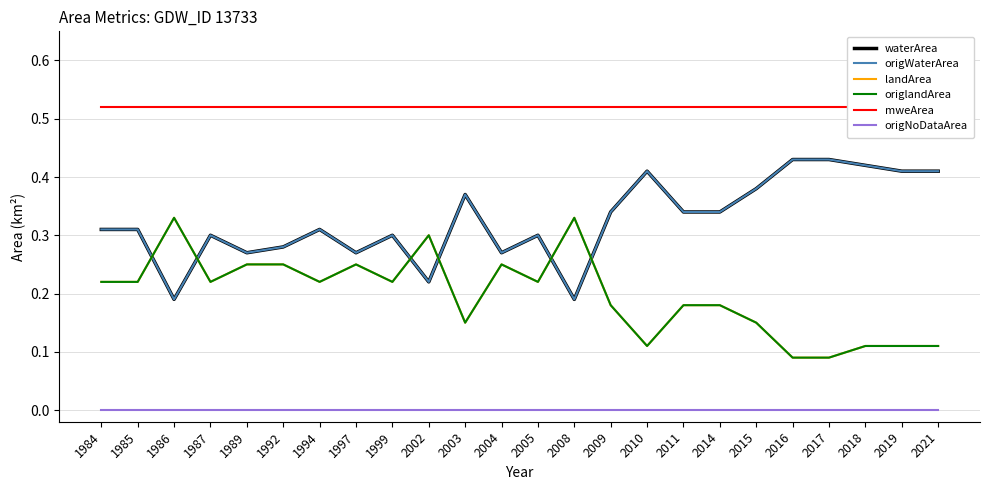

Which series has the largest range (max minus min)?

landArea